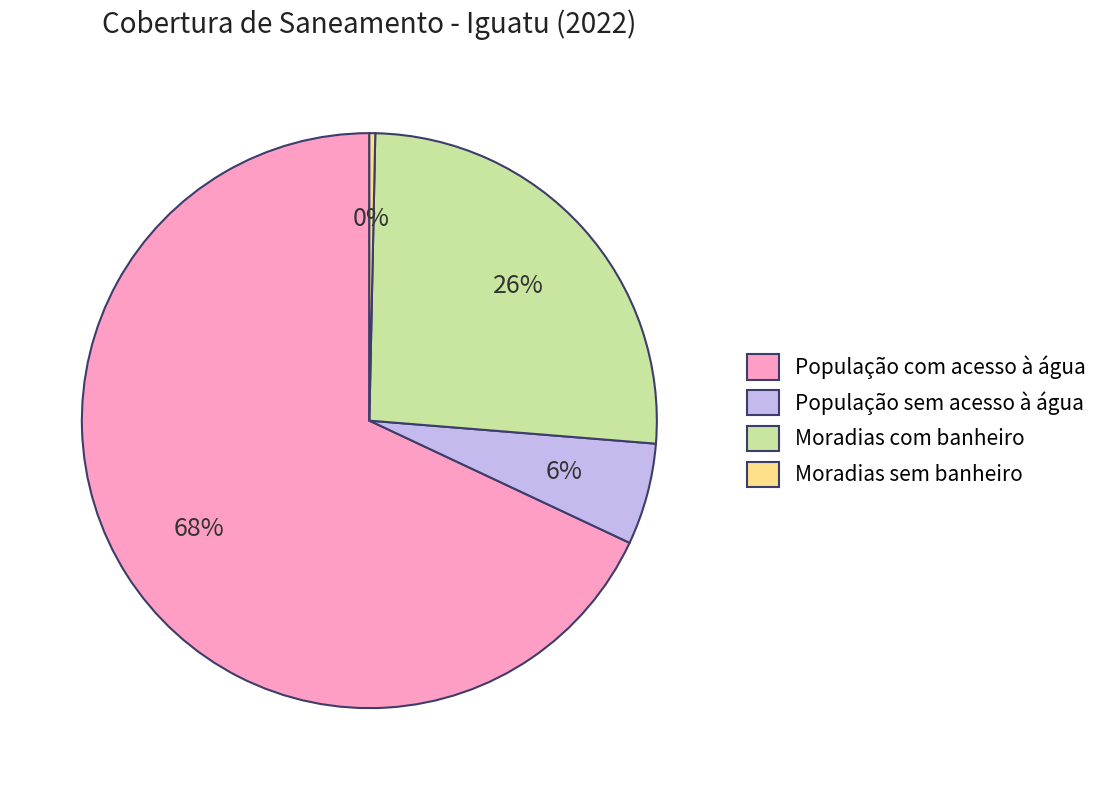

Is the sum of Moradias com banheiro and Moradias sem banheiro greater than half?

No